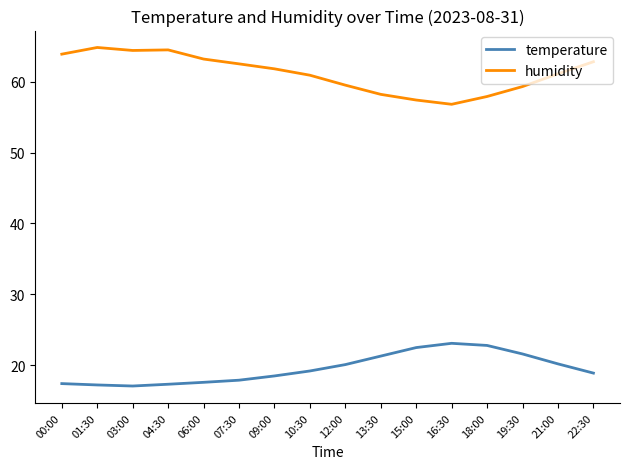

What position from the right is 06:00?

12